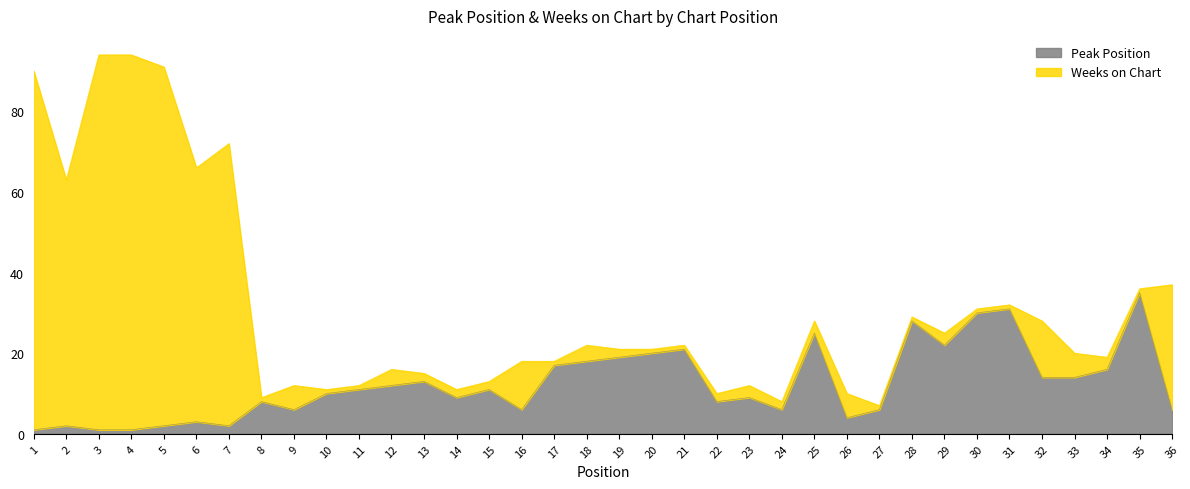

How many lines are shown in the chart?

2